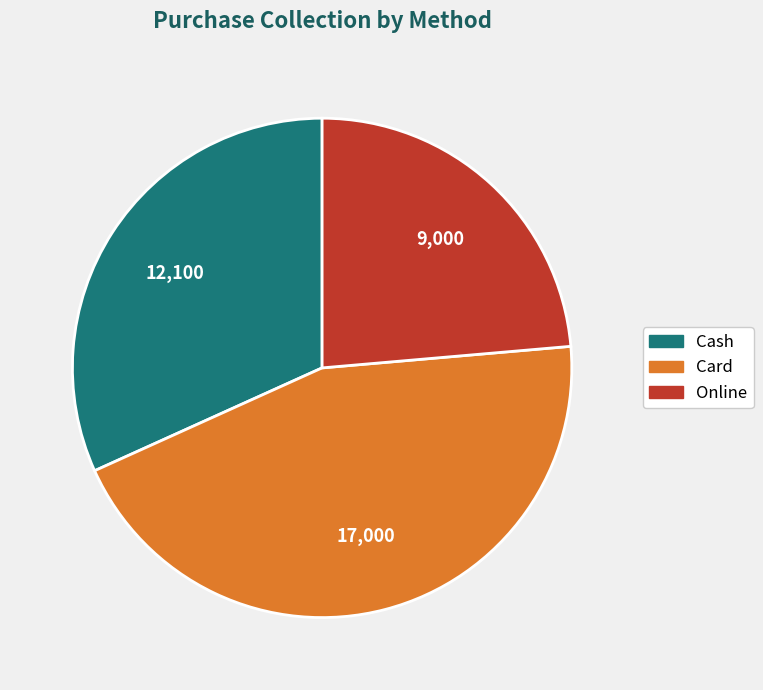

What is the largest slice in the pie chart?

Card